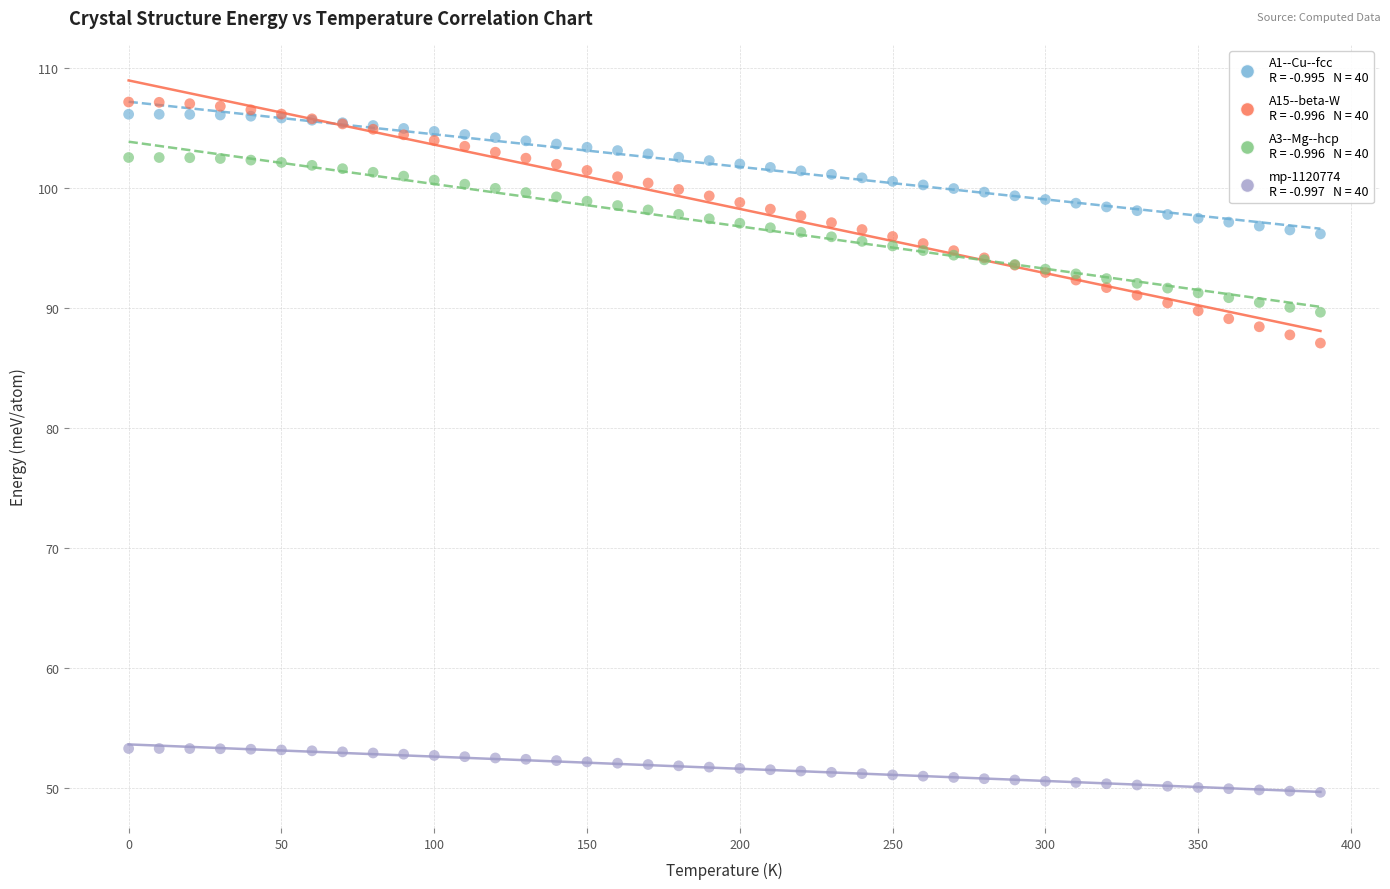

Across all series, what Y value is closest to 78?

87.1